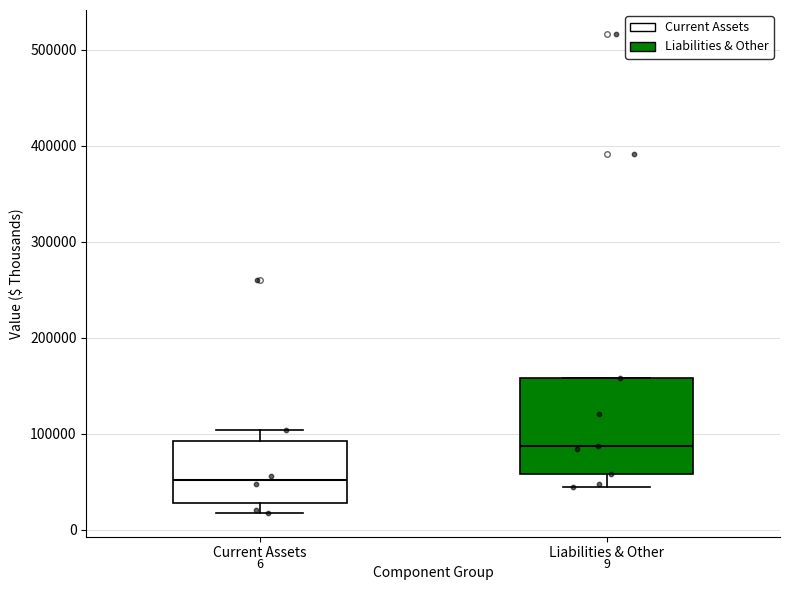

Which box's median line is the lowest?

Current Assets